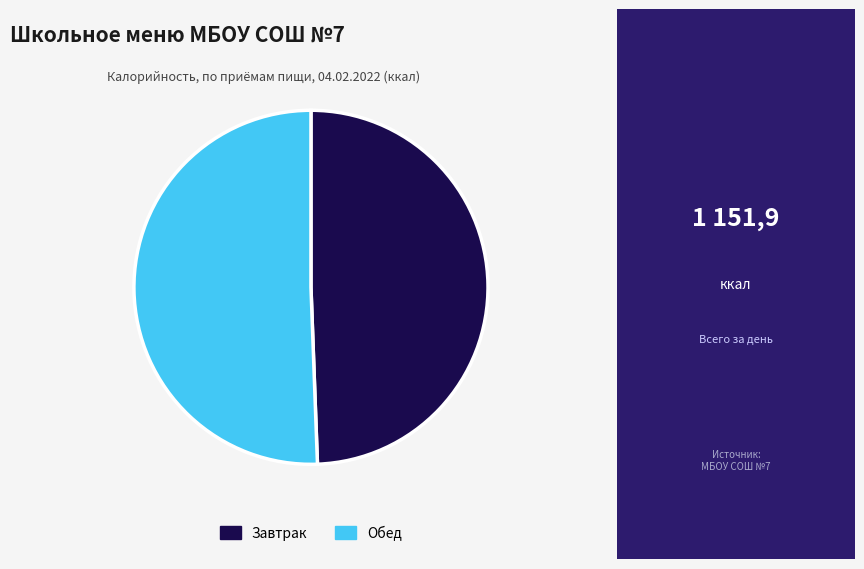

Is it true that Обед is 38% of the pie?

False